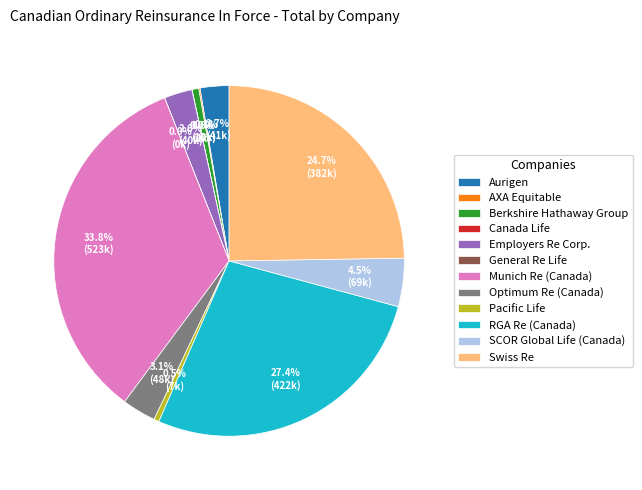

Combined, what portion of the pie is Swiss Re and Employers Re Corp.?

27.3%